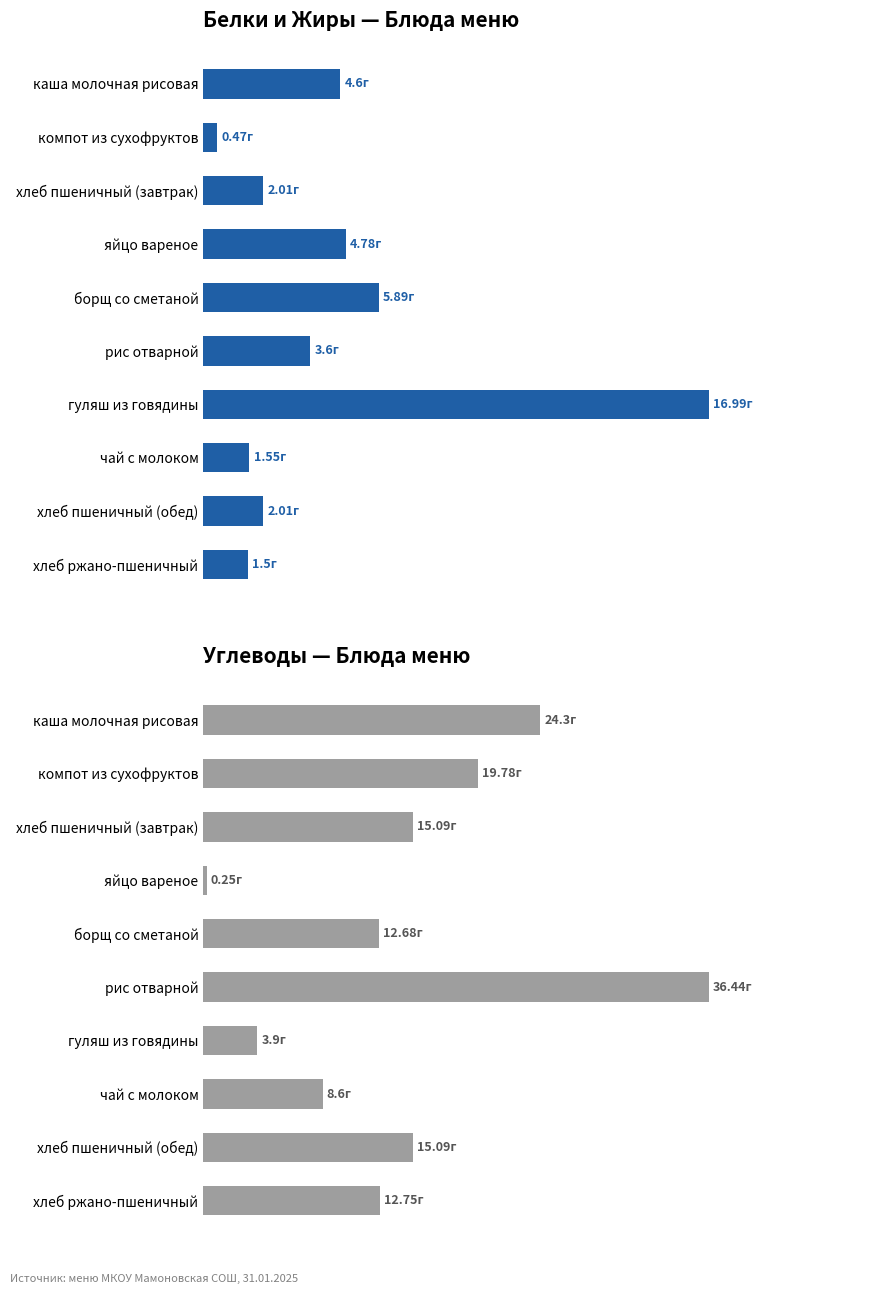

What is the average value of the Углеводы series?

14.9